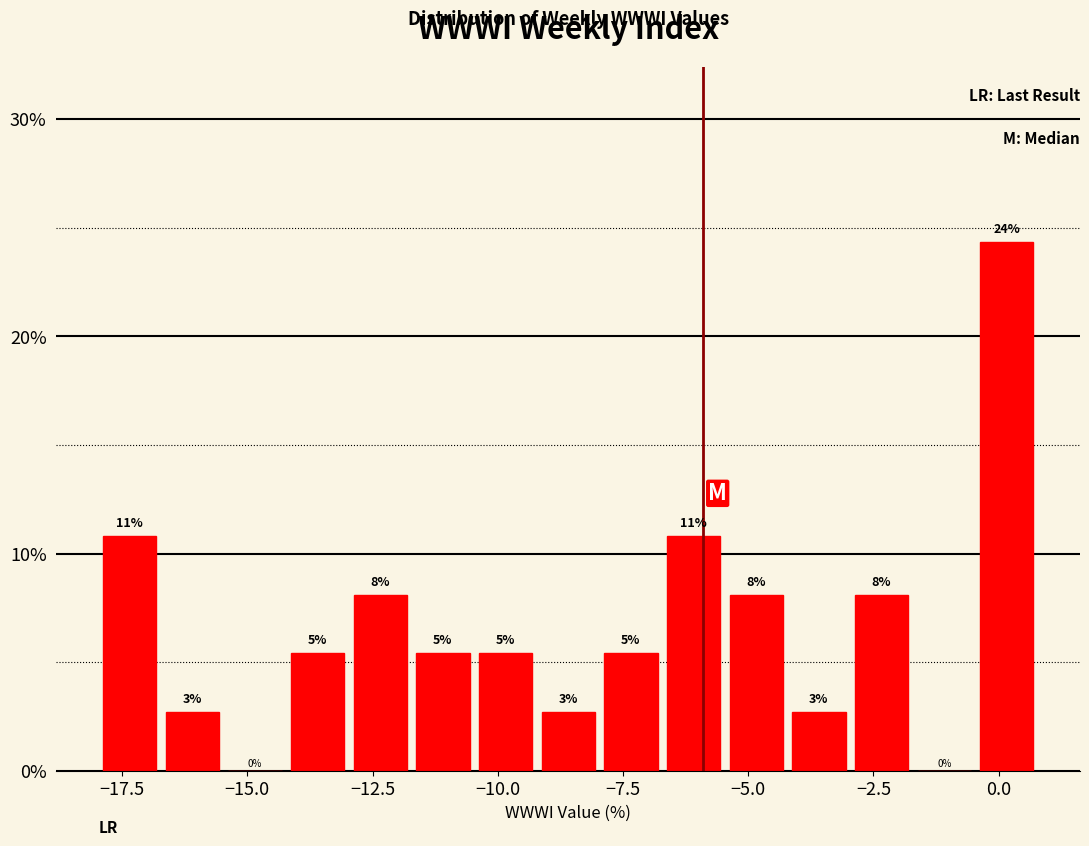

Around what value on the x-axis is the tallest bar? Give the approximate position of its centre, as read against the axis.

0.0